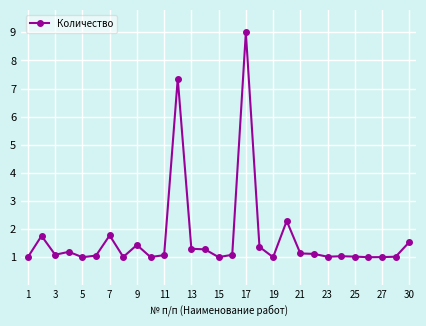

What is the greatest value displayed?

9.0